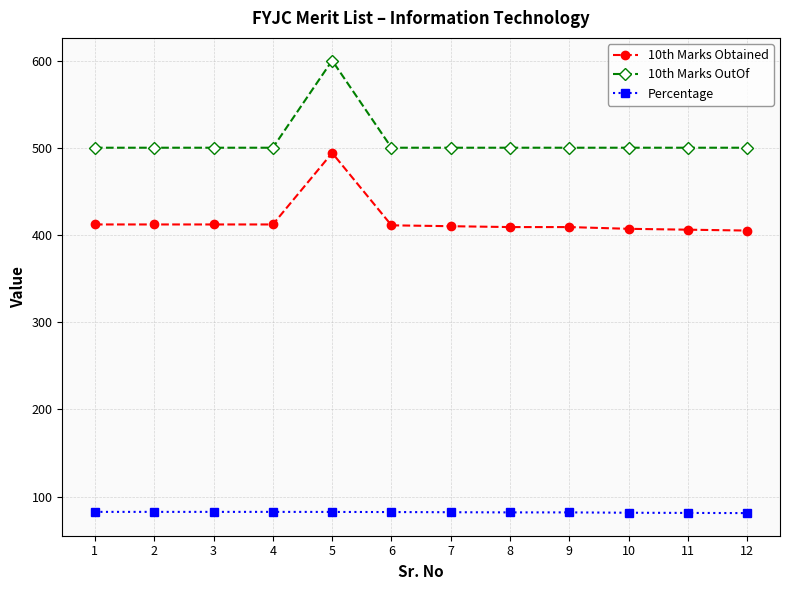

Which series has the largest range (max minus min)?

10th Marks OutOf